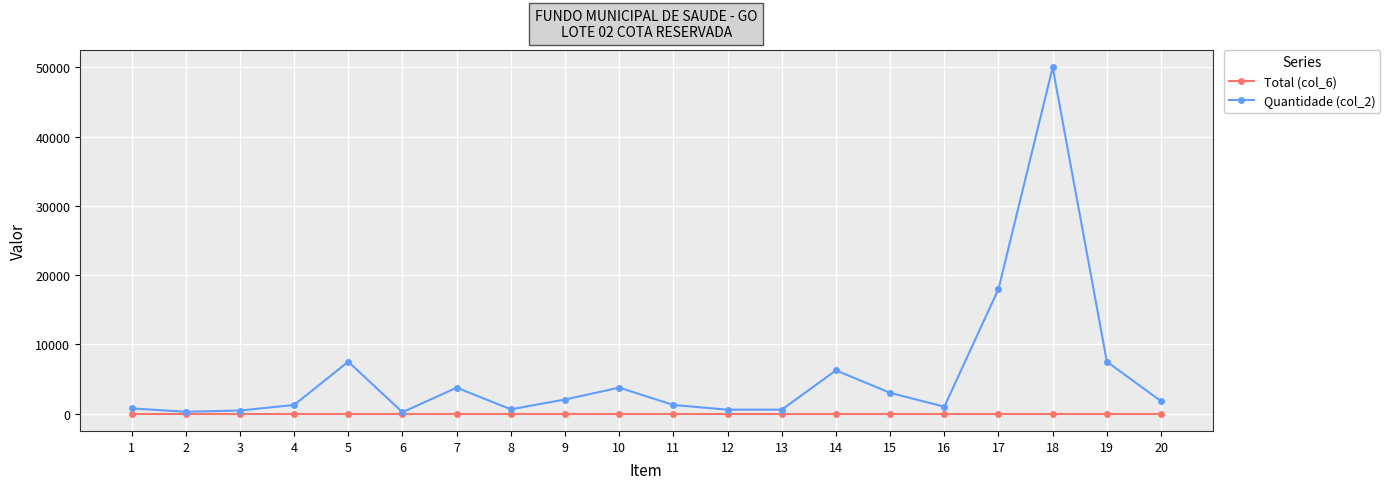

The value of Total (col_6) at 3 is 0. True or false?

True